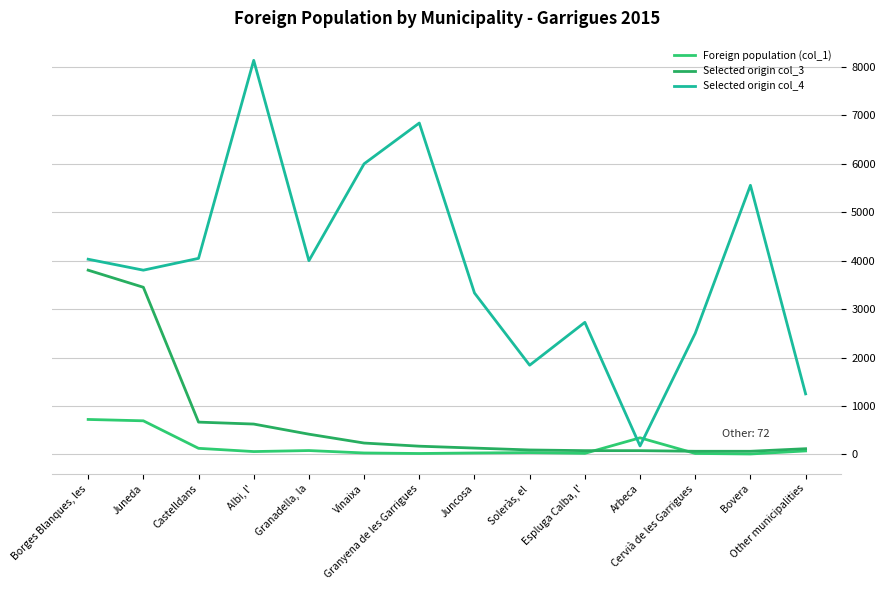

Which series changed the most between Cervià de les Garrigues and Other municipalities?

Selected origin col_4